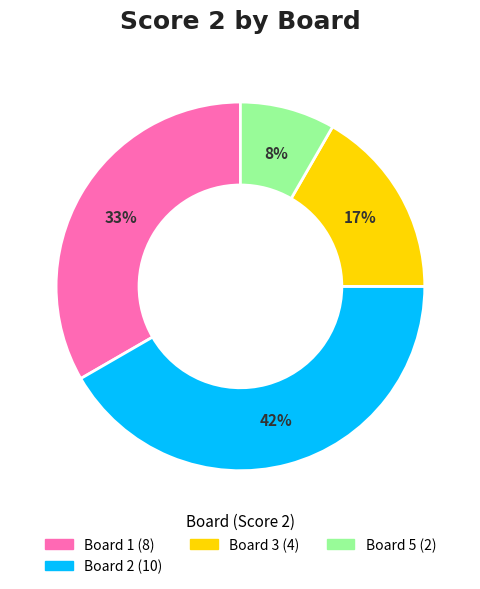

Is there any slice that represents more than half of the pie?

No